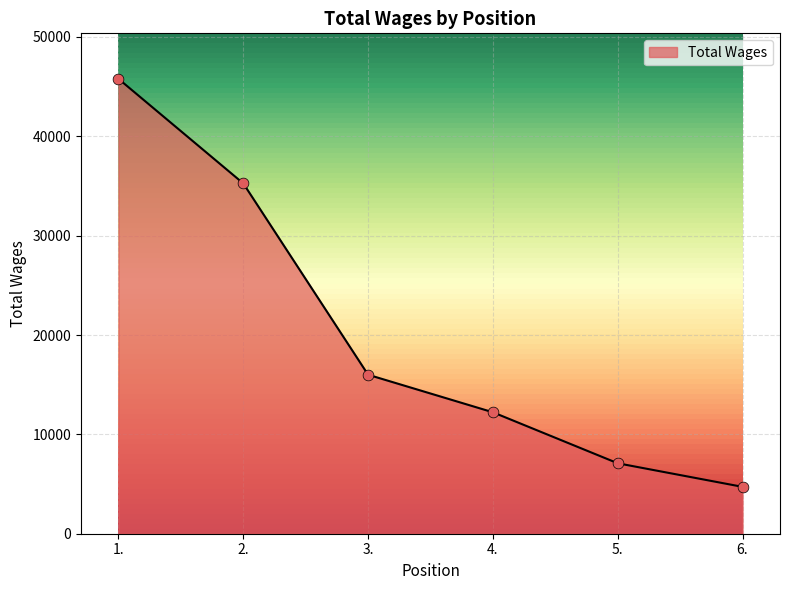

Approximately how many times larger is the value at 6. compared to 3.?

0.3